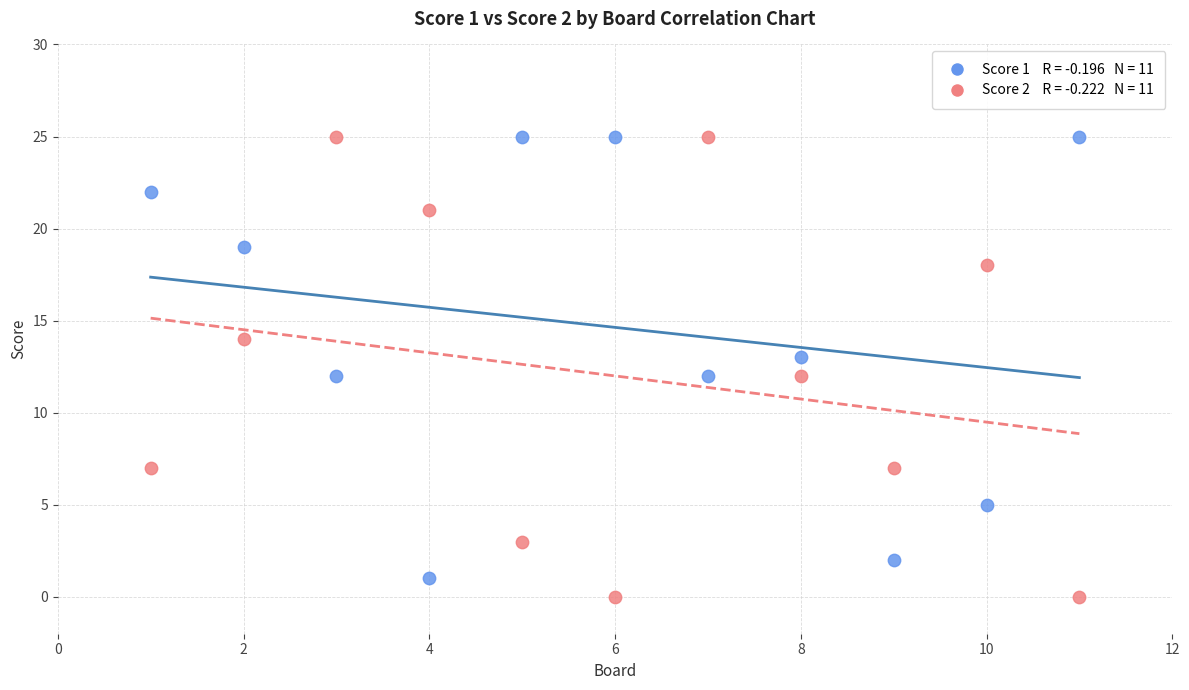

Across all data points, what is the range of Y values (max minus min)?

25